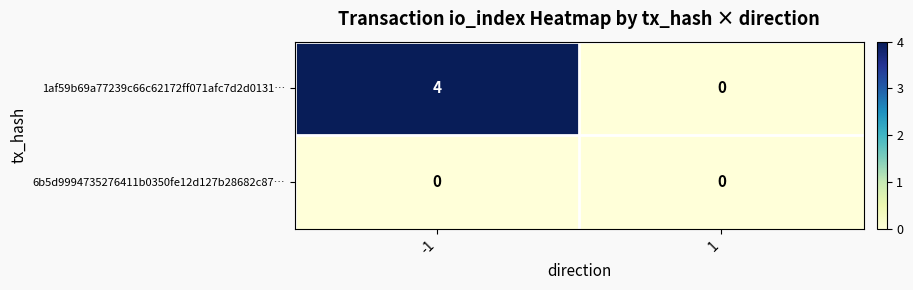

Between -1 and 1, which series saw the biggest shift?

1af59b69a77239c66c62172ff071afc7d2d0131…